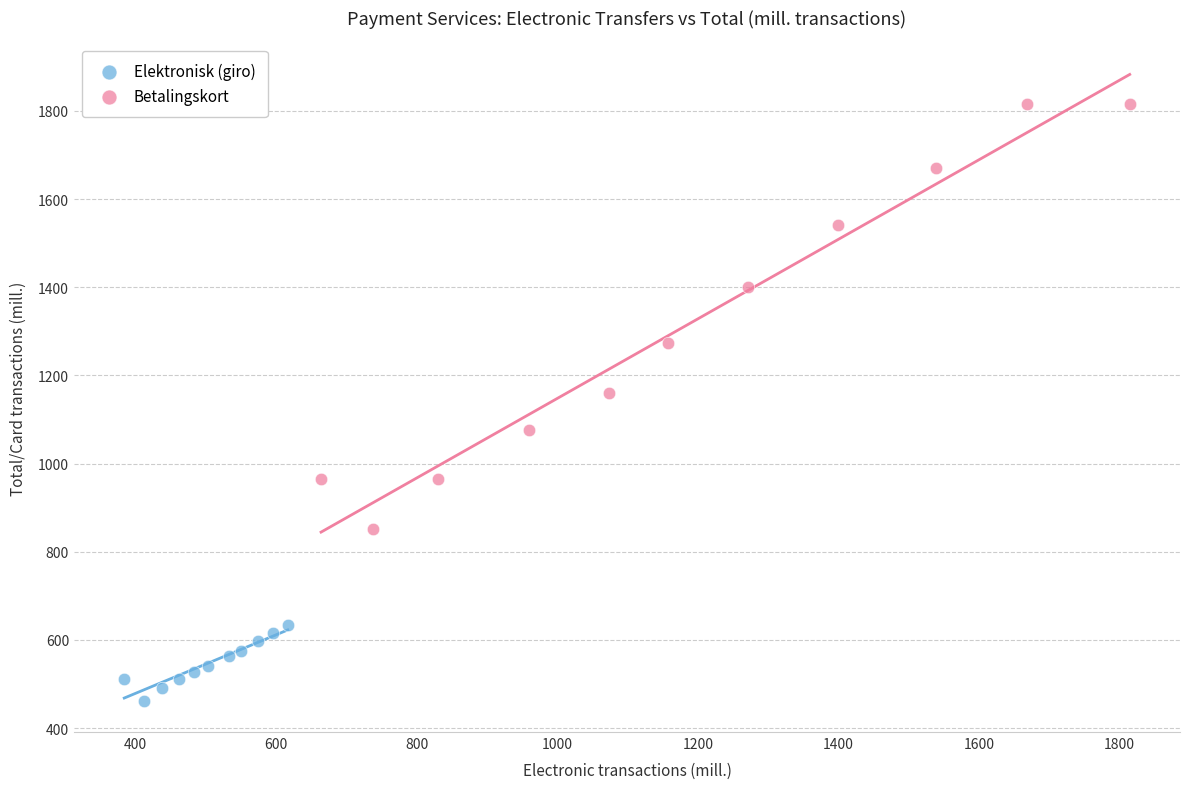

Which series has the largest Y range (max minus min)?

Betalingskort